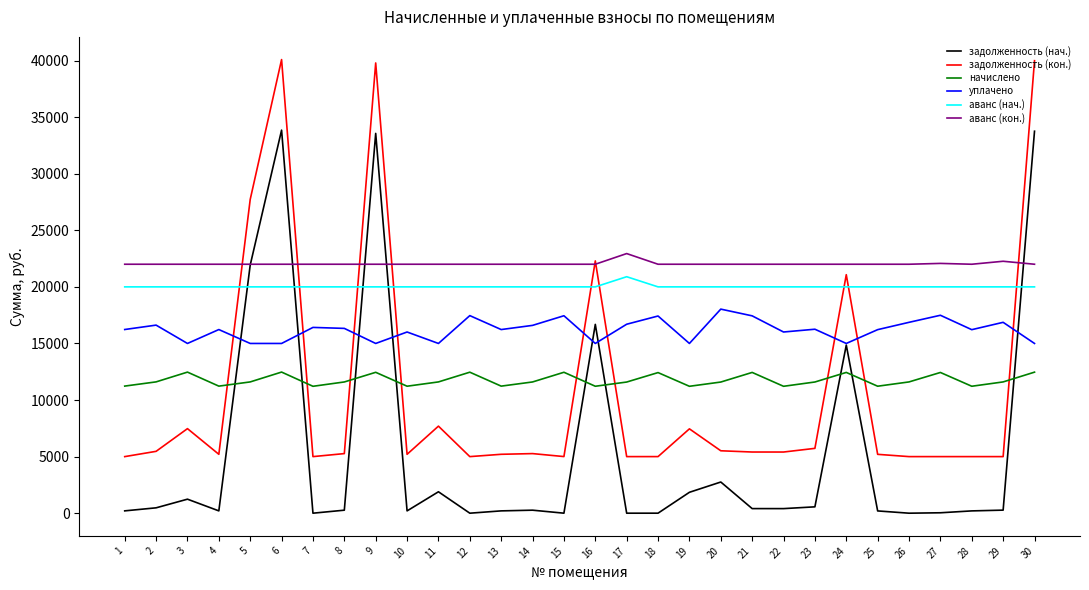

What is the maximum value shown in the chart?

40087.1